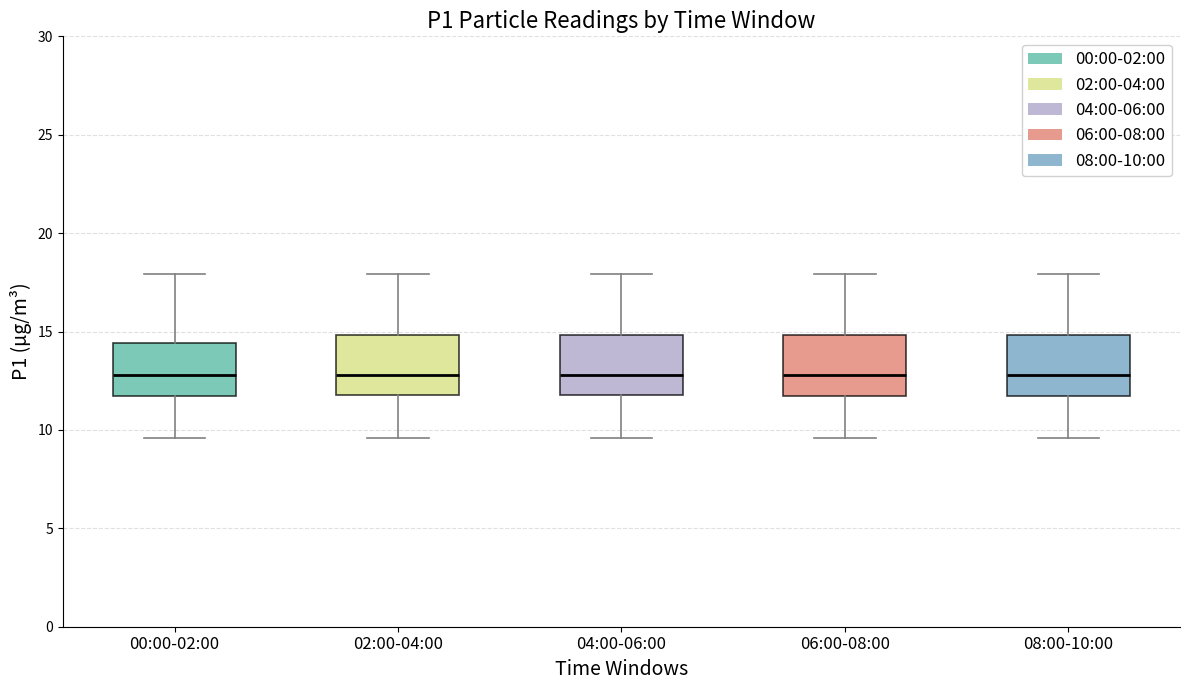

Where is the upper edge of the box for 02:00-04:00 on the y-axis? The values are not printed on the chart, so give them approximately, as read against the axis.

15.0